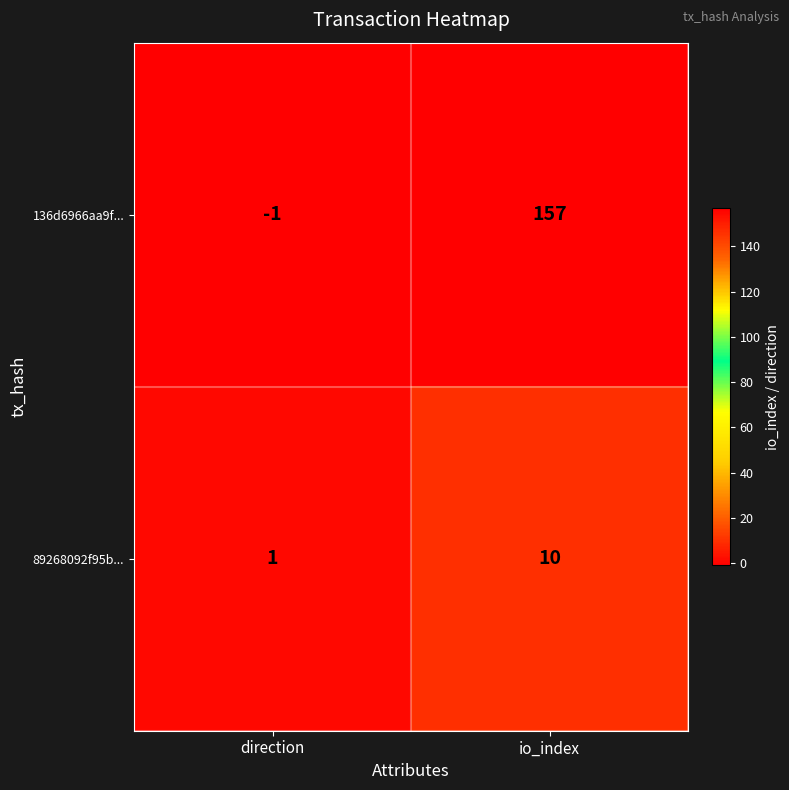

Which label corresponds to the smallest value in the chart?

direction